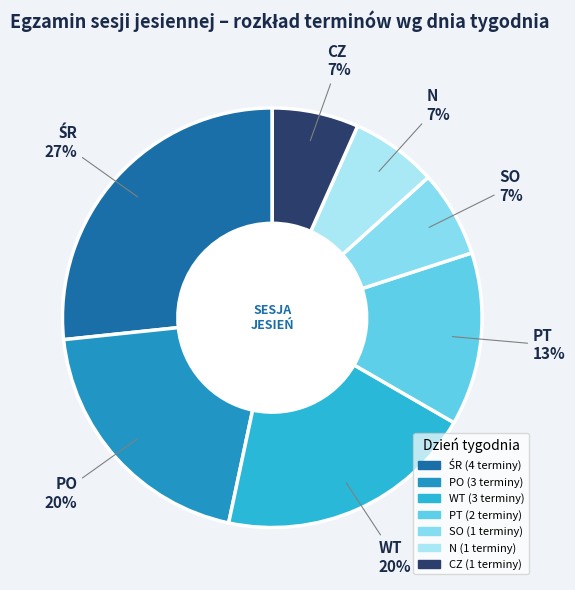

Is PT the majority of the pie?

No